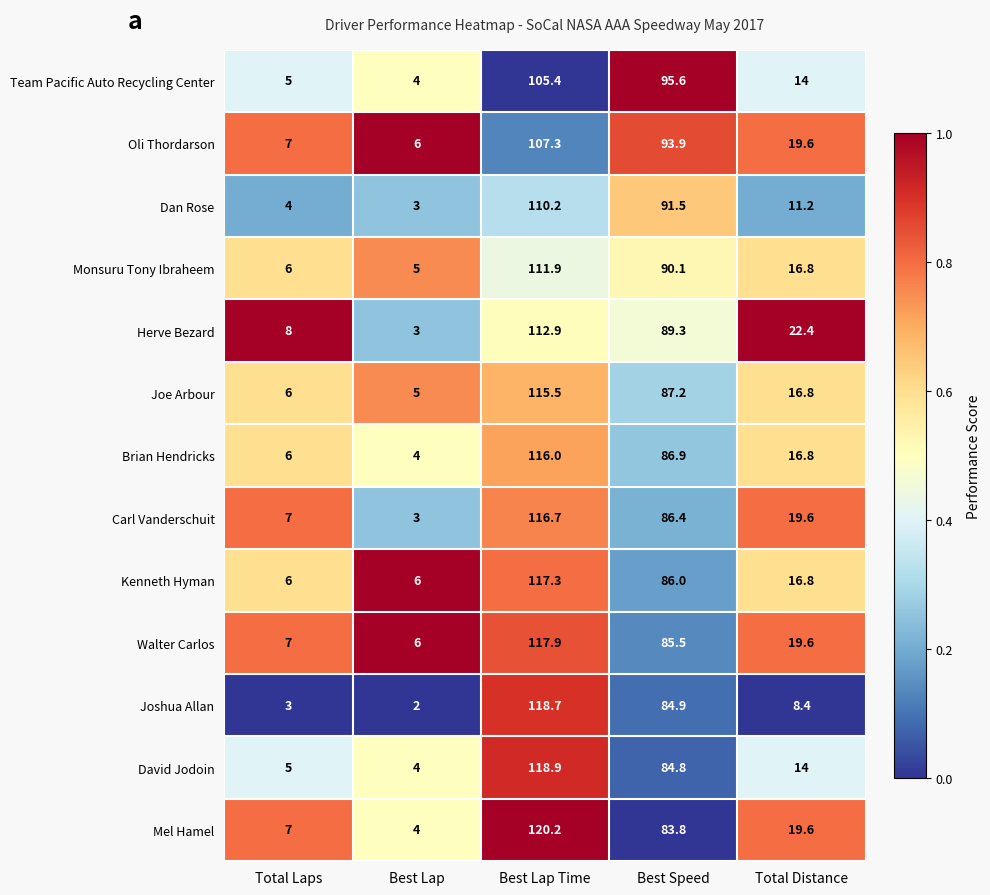

True or false: Joshua Allan has a value of 3.4 at Best Lap.

False